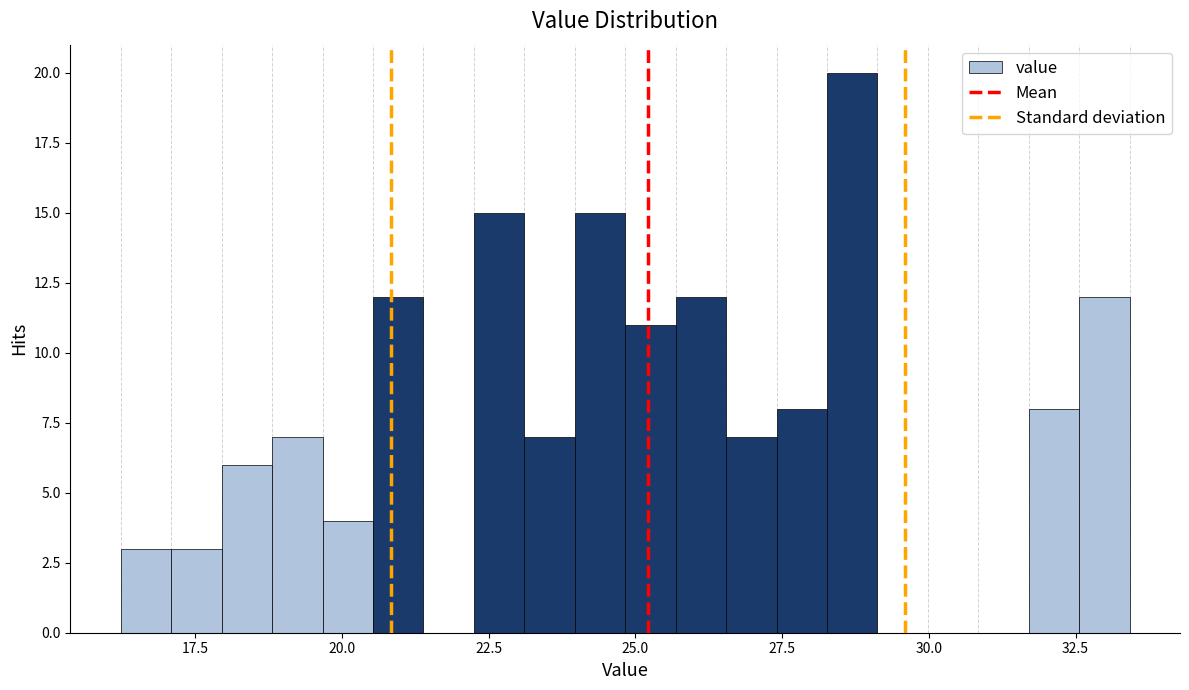

Around what value on the x-axis is the tallest bar? Give the approximate position of its centre, as read against the axis.

28.5